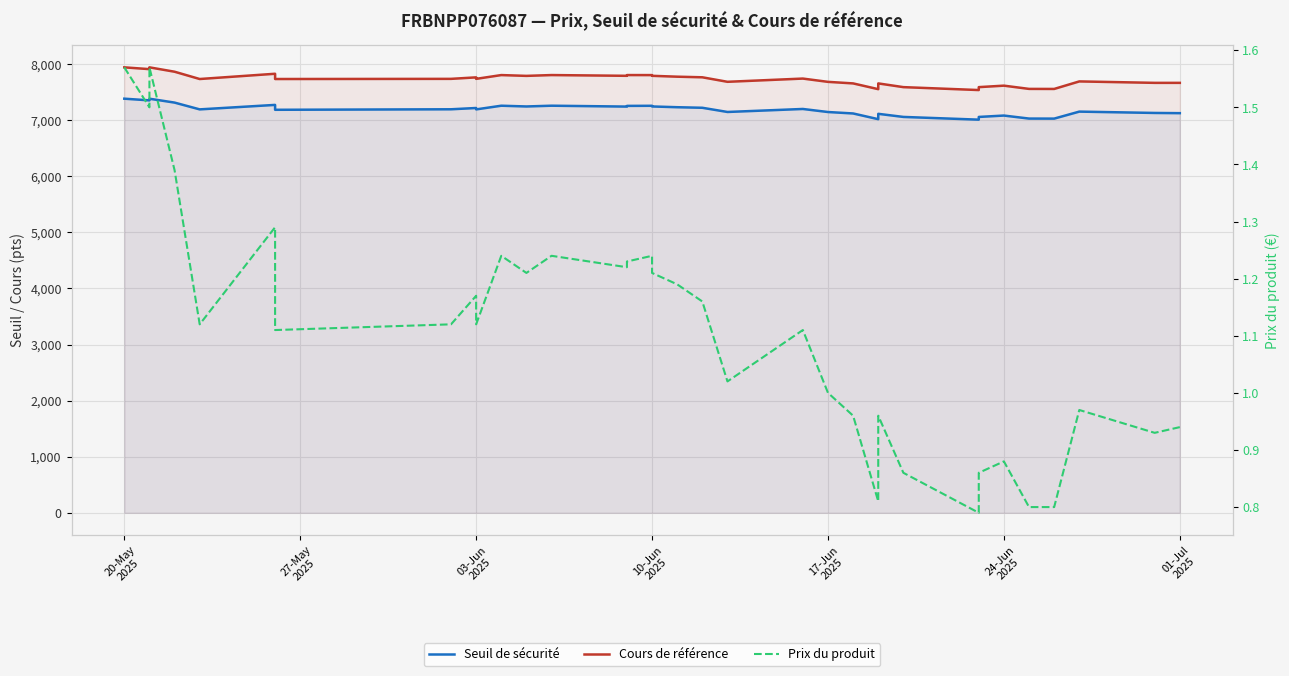

Reading left to right, extract all data points from this chart.

Seuil de sécurité: 7383.7	7353.5	7353.5	7383.2	7313.9	7193.0	7272.8	7185.7	7194.7	7194.7	7217.6	7217.6	7192.8	7258.3	7258.3	7245.0	7258.5	7242.8	7255.2	7257.0	7245.1	7231.6	7221.6	7146.8	7200.3	7145.9	7120.2	7018.3	7113.8	7058.4	7009.8	7058.2	7082.9	7029.1	7028.3	7153.1	7129.3	7125.5	7125.5
Cours de référence: 7942.4	7910.5	7910.5	7942.4	7864.4	7734.4	7828.1	7734.4	7737.2	7737.2	7763.8	7763.8	7737.2	7804.7	7804.7	7790.3	7804.9	7791.5	7804.9	7804.3	7791.5	7775.9	7765.1	7684.7	7742.2	7683.7	7656.1	7553.4	7656.1	7589.7	7537.6	7589.7	7616.0	7558.2	7557.3	7691.6	7665.9	7665.9	7665.9
Prix du produit: 1.6	1.5	1.5	1.6	1.4	1.1	1.3	1.1	1.1	1.1	1.2	1.2	1.1	1.2	1.2	1.2	1.2	1.2	1.2	1.2	1.2	1.2	1.2	1.0	1.1	1.0	1.0	0.8	1.0	0.9	0.8	0.9	0.9	0.8	0.8	1.0	0.9	0.9	0.9